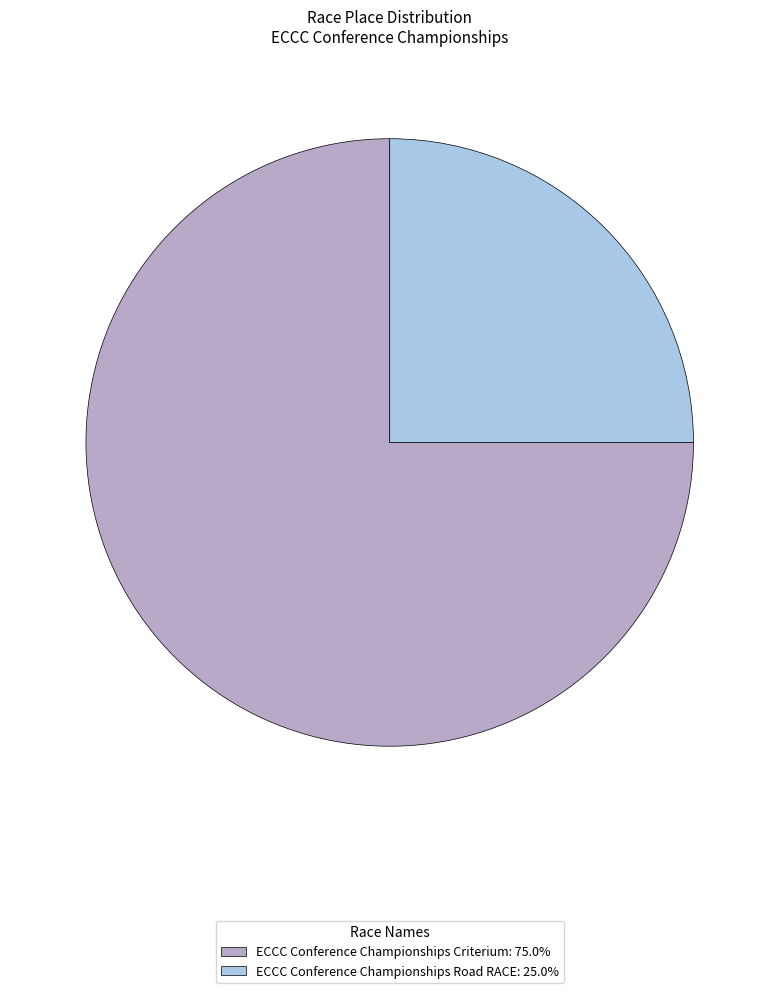

Is there any slice that represents more than half of the pie?

Yes